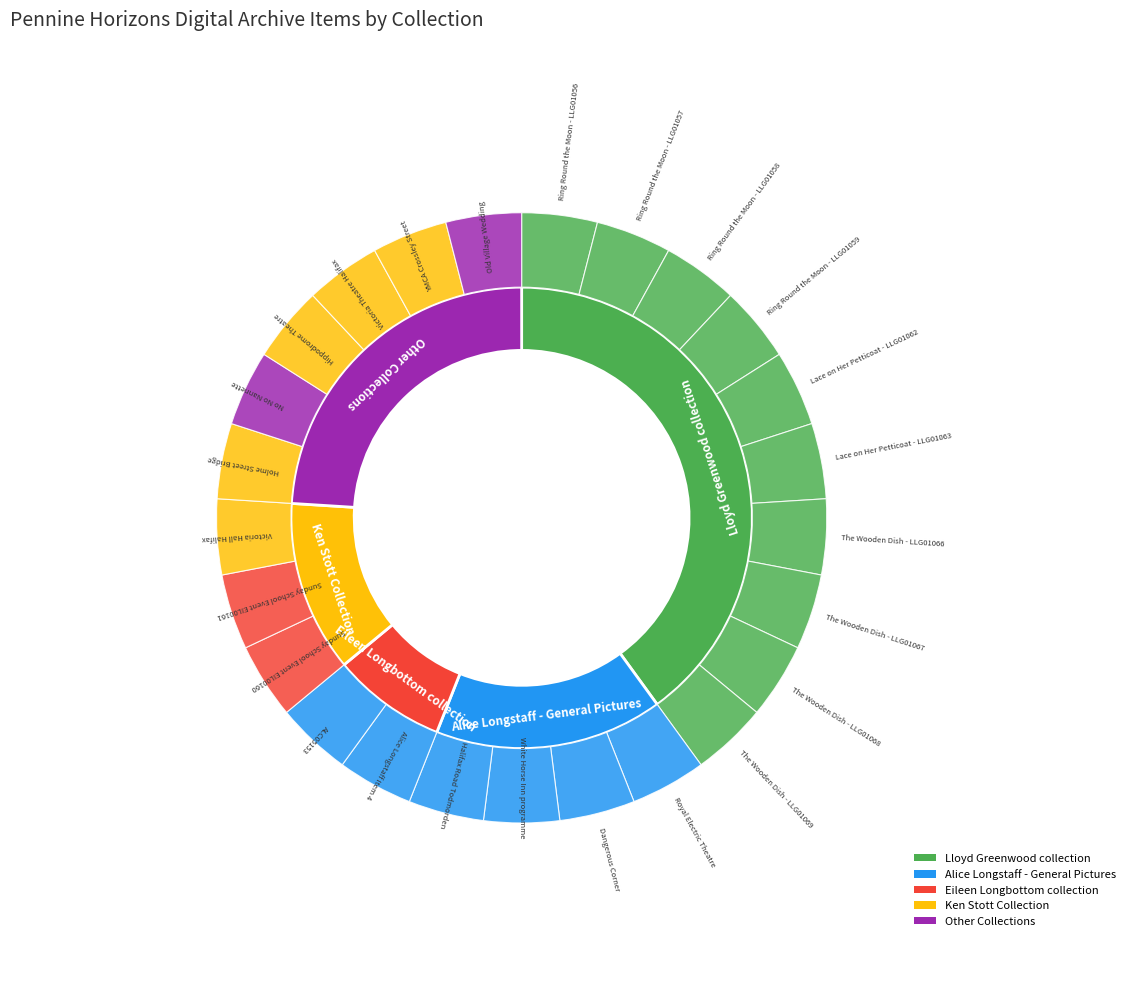

What is the change in value from Eileen Longbottom collection to PHDA - Lloyd Greenwood Collection?

+8